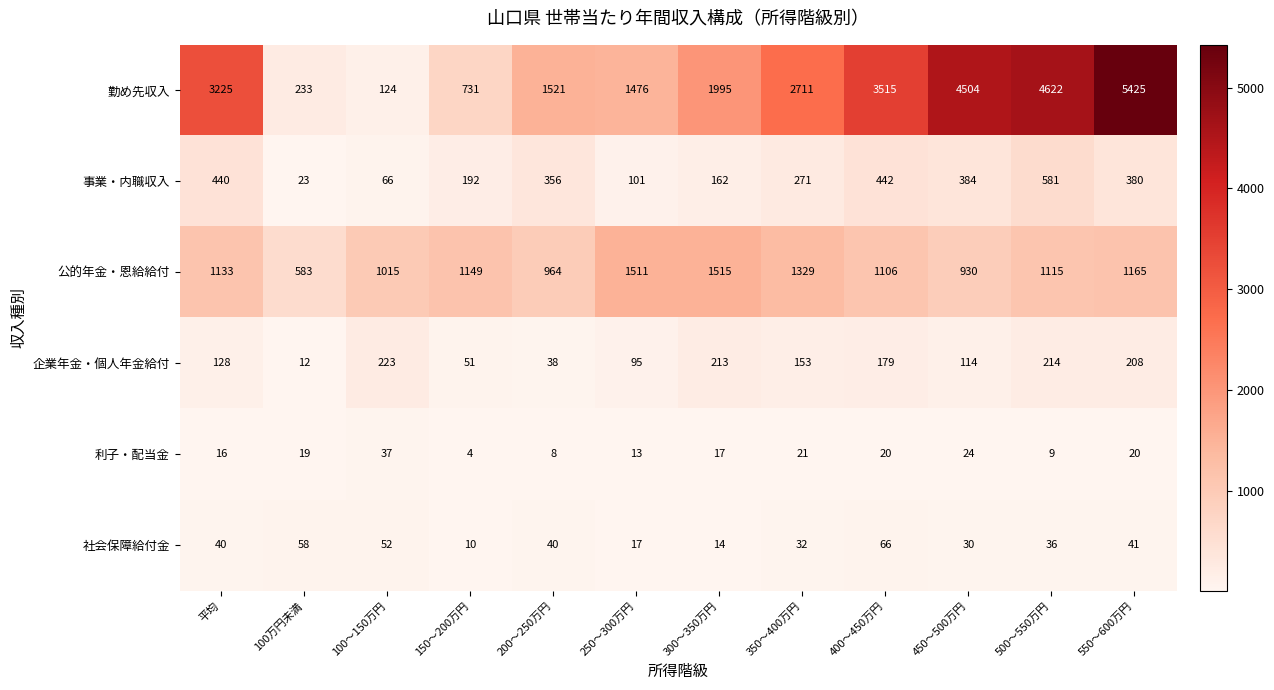

What is the total value across all series at 450～500万円?

5986